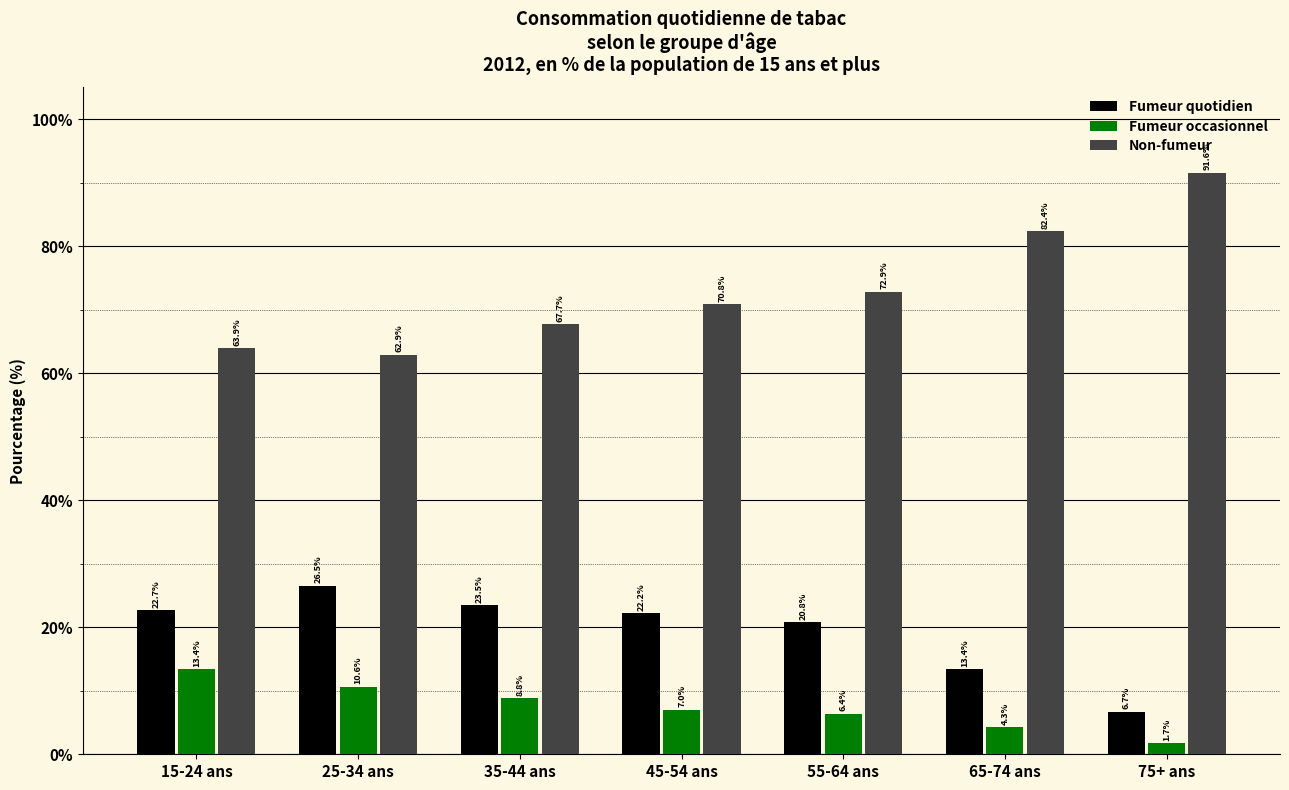

At 35-44 ans, list the series in order from largest to smallest.

Non-fumeur, Fumeur quotidien, Fumeur occasionnel